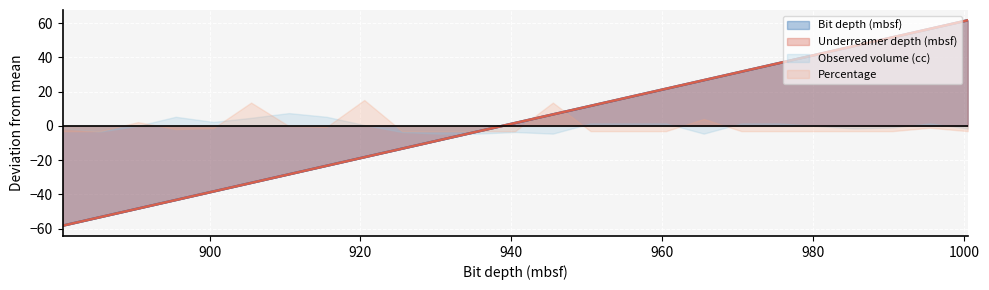

True or false: Bit depth (mbsf) and Underreamer depth (mbsf) cross at least once.

False